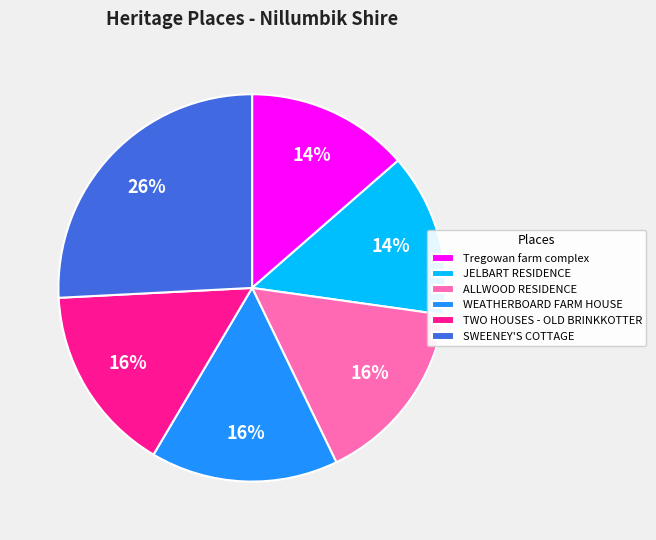

To the nearest percent, what portion does Tregowan farm complex represent?

14%